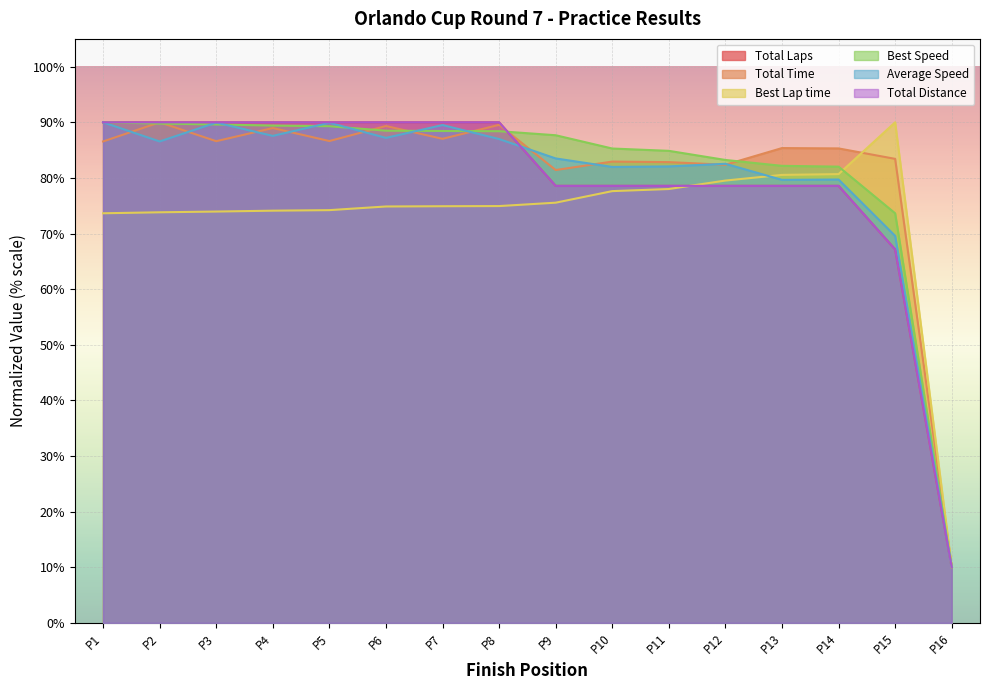

The value of Average Speed at P2 is 86.6. True or false?

True